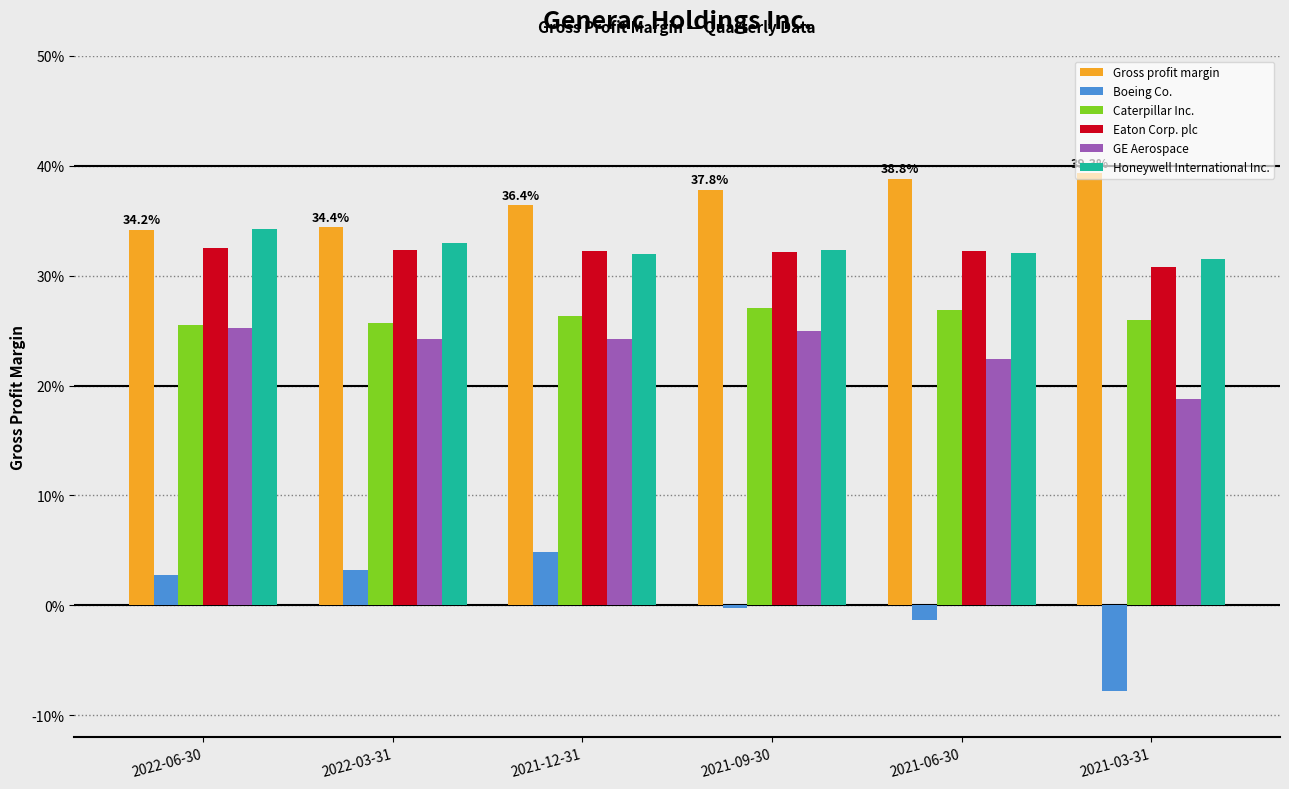

What is the label of the 1st bar from the left?

2022-06-30